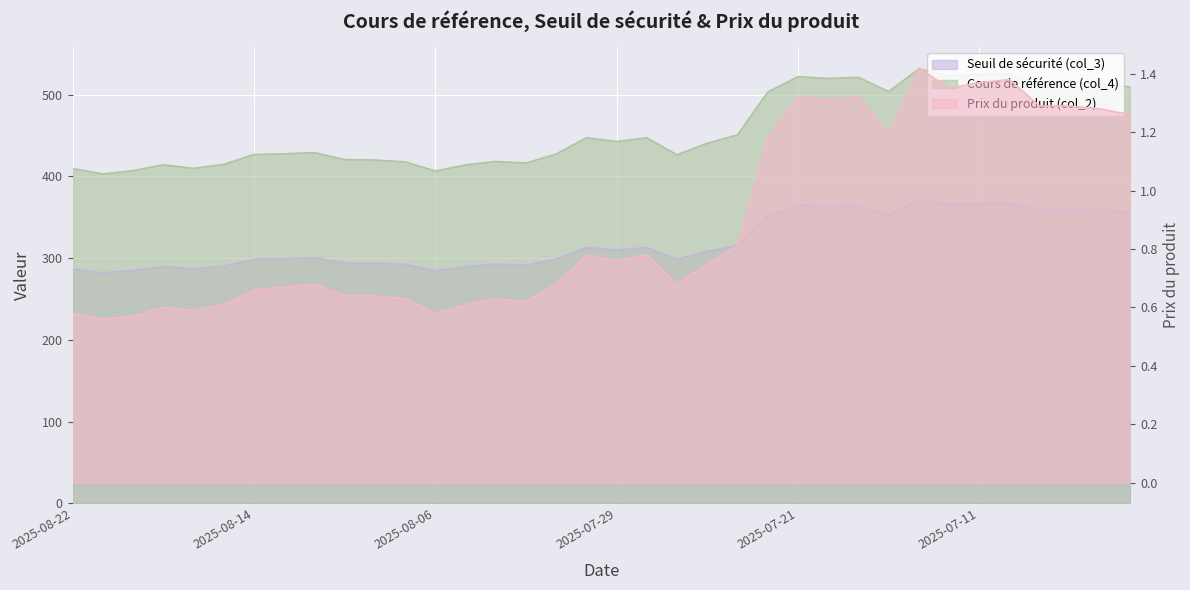

What is the total value across all series at 2025-08-14?

726.6